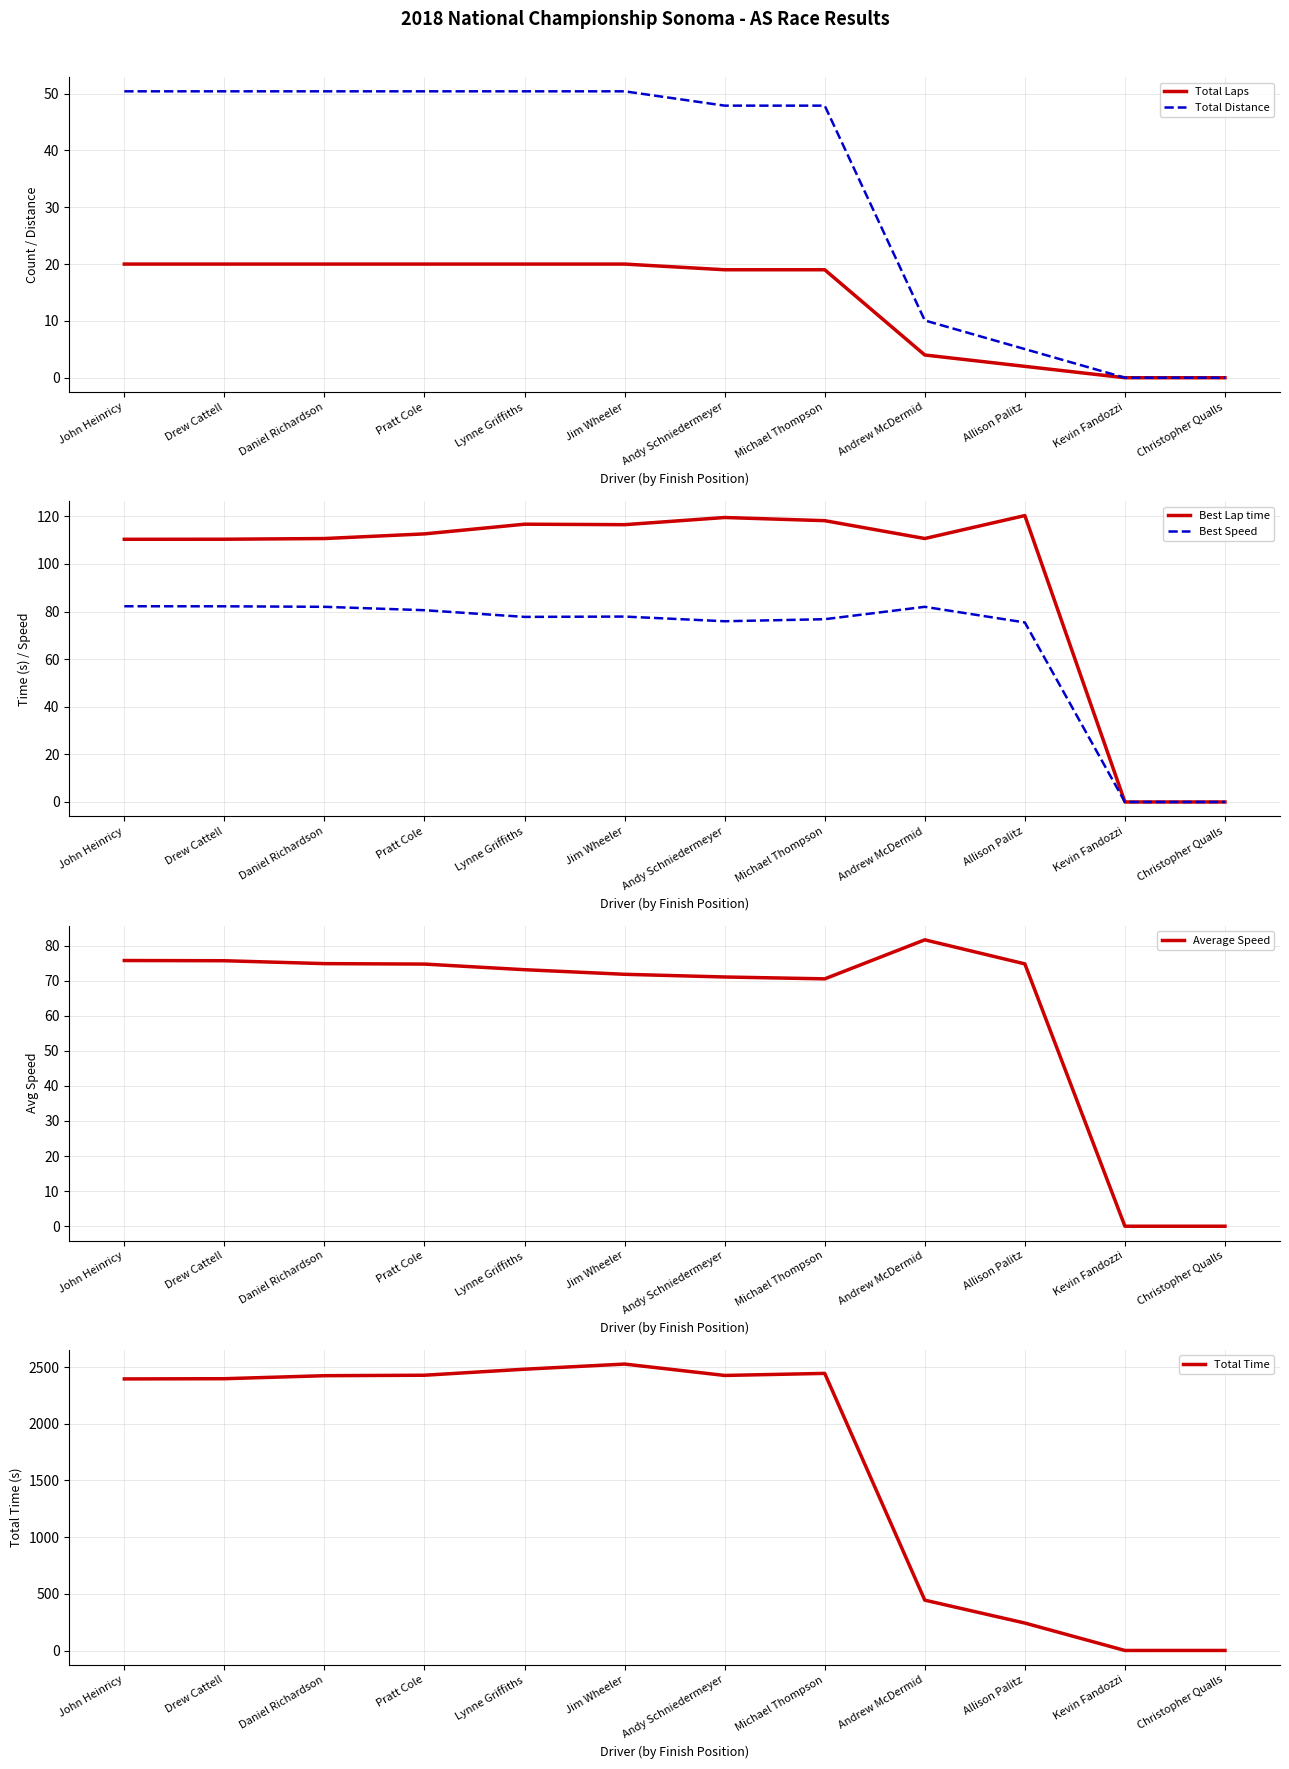

True or false: Best Speed and Total Distance intersect in this chart.

False